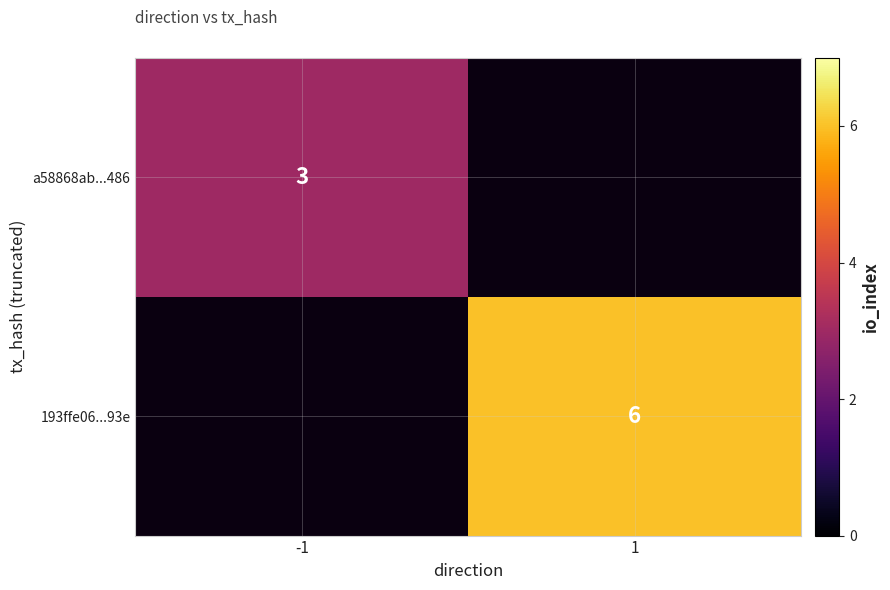

What is the total value across all series at -1?

3